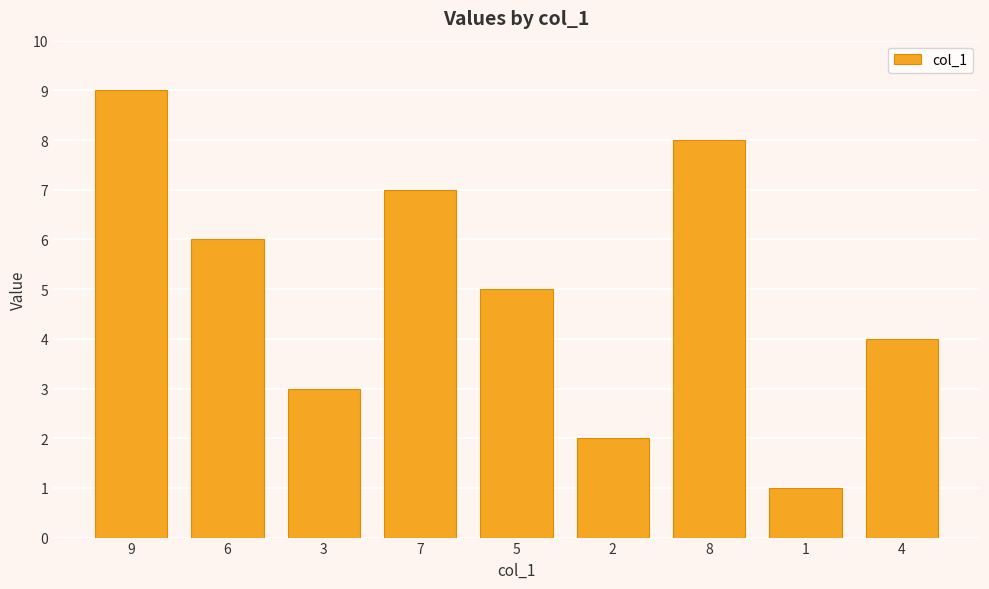

Reading left to right, what are all the values shown in this chart?

9	6	3	7	5	2	8	1	4